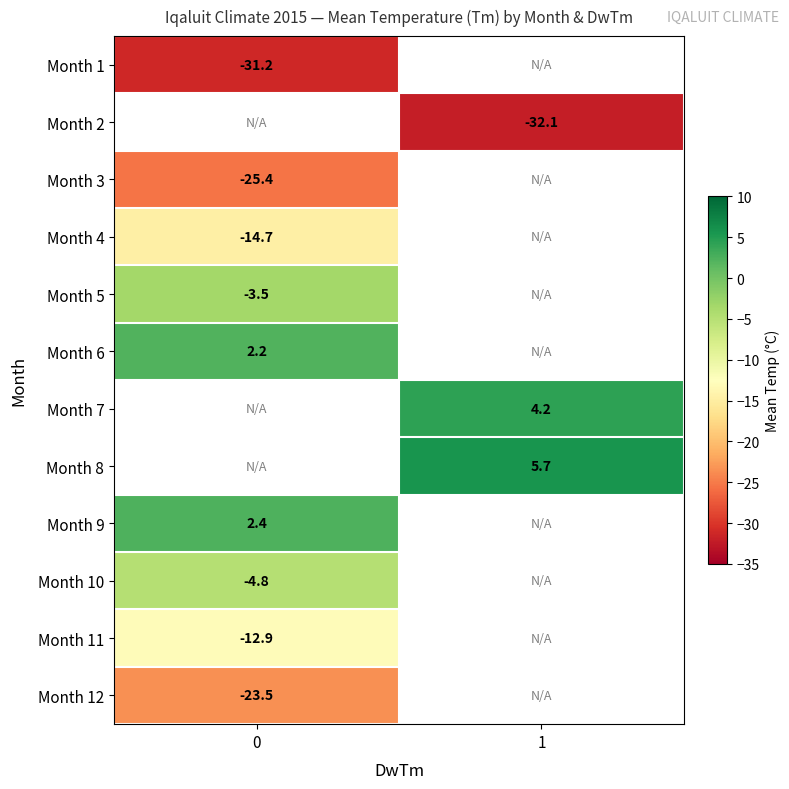

Count the number of categories in the chart.

2